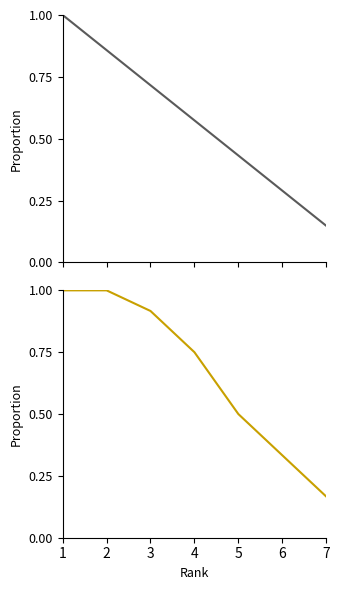

Rank the series by their average value, from lowest to highest.

Prize, Points